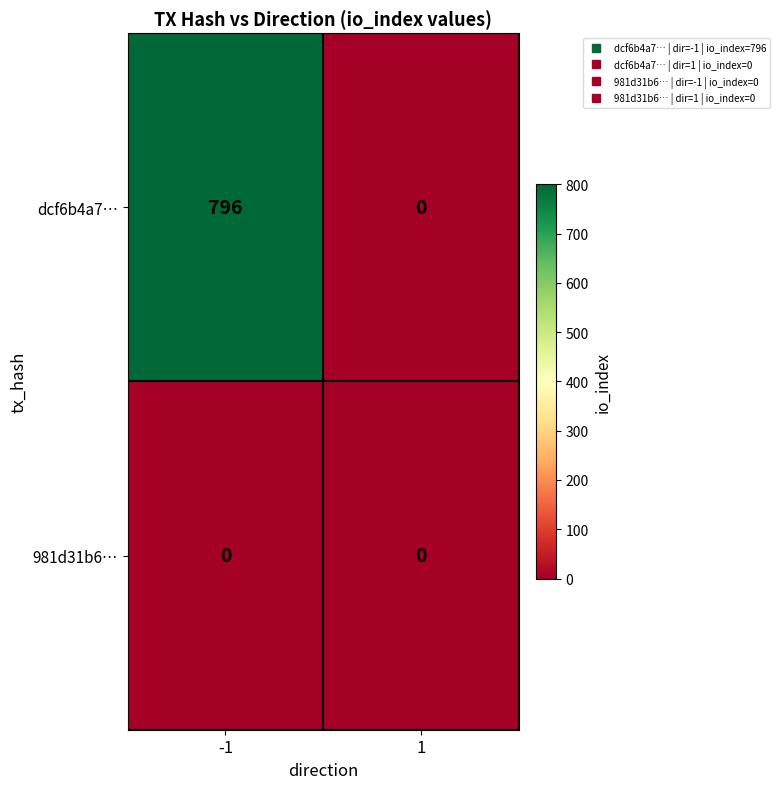

Reading right to left, extract all data points from this chart.

dcf6b4a7…: 1=0	-1=796
981d31b6…: 1=0	-1=0